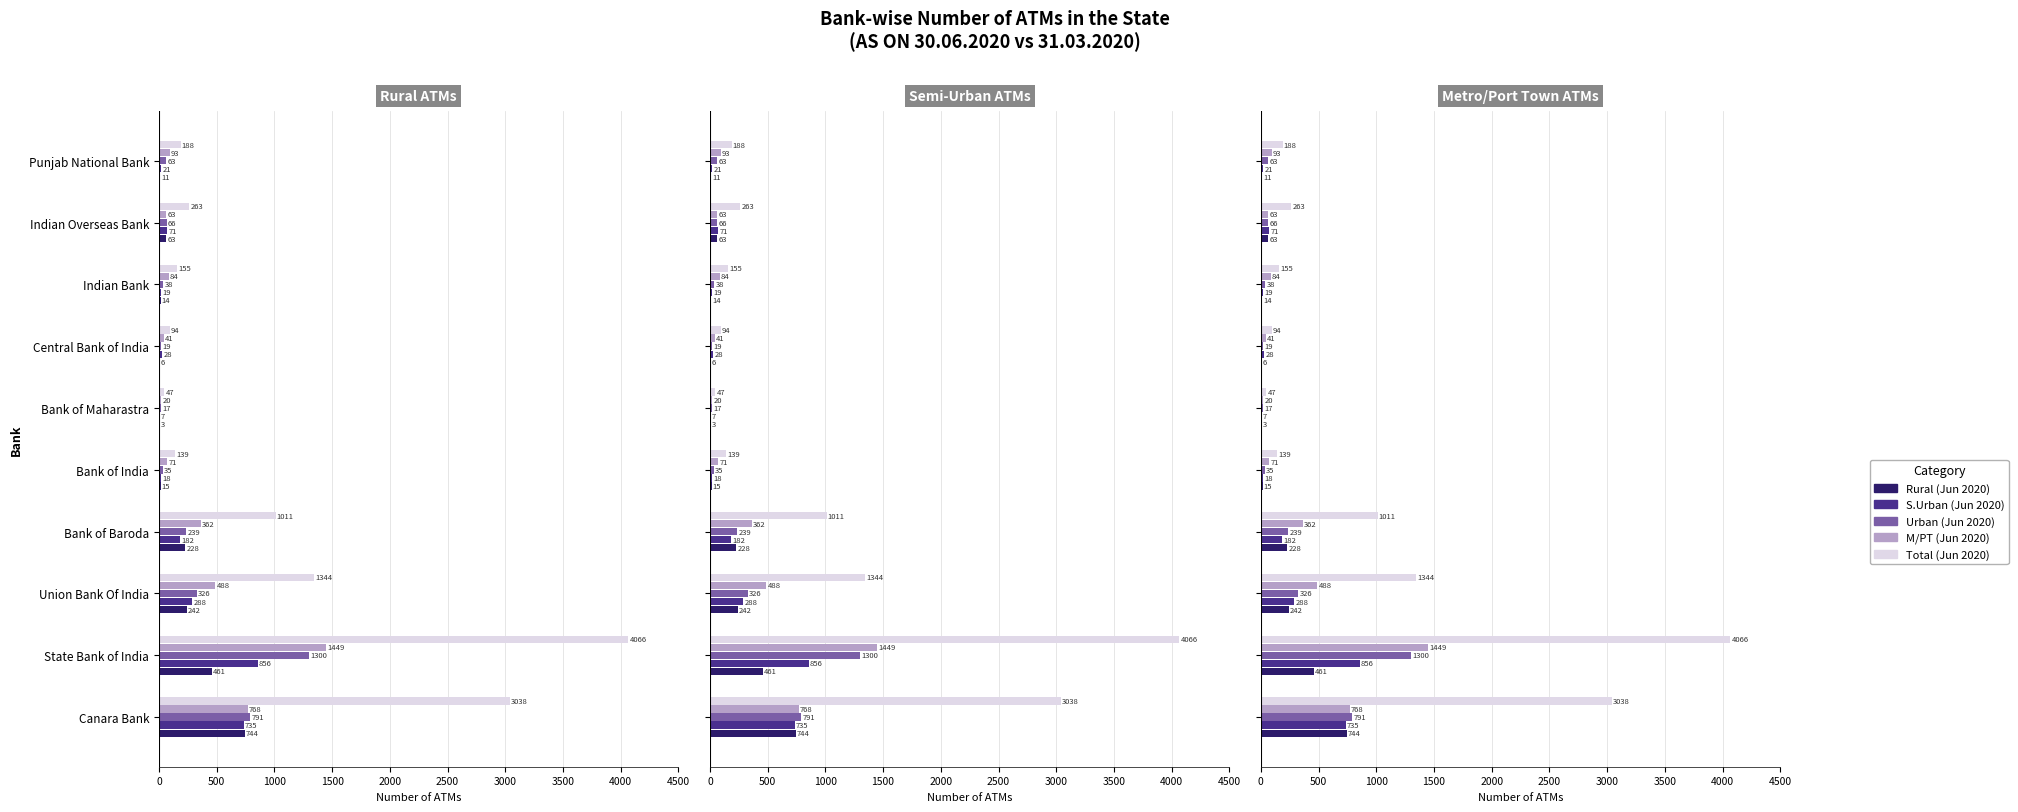

What is the minimum value shown in the chart?

3